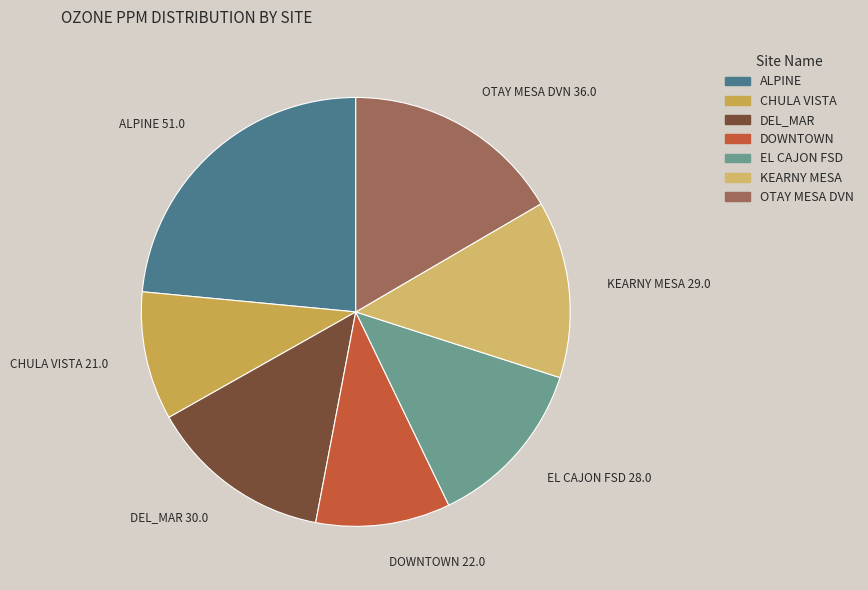

Combined, do KEARNY MESA and EL CAJON FSD account for over 50%?

No